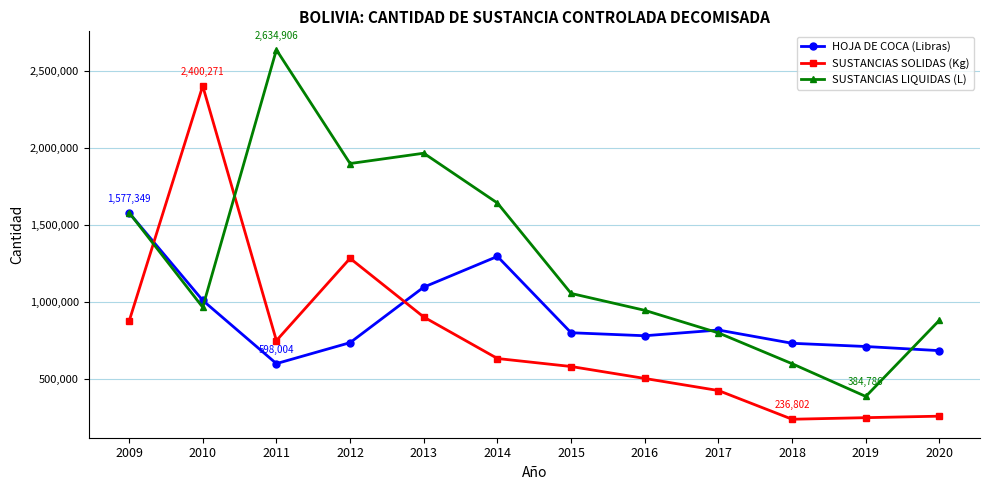

What is the spread (max minus min) of values at 2018?

493065.7